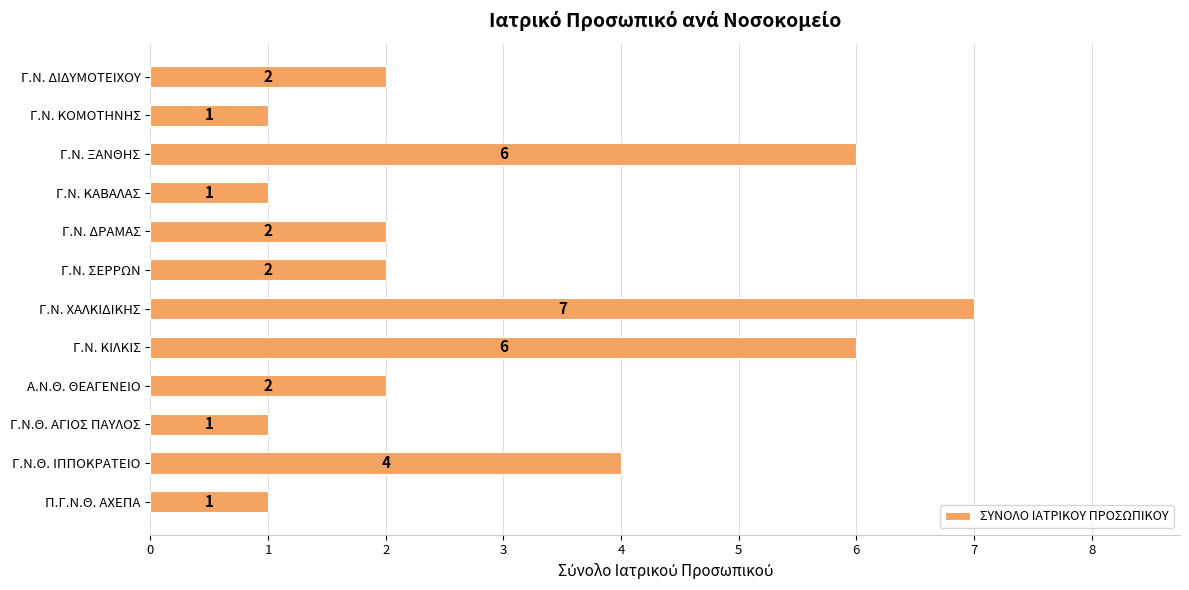

What is the maximum value shown in the chart?

7